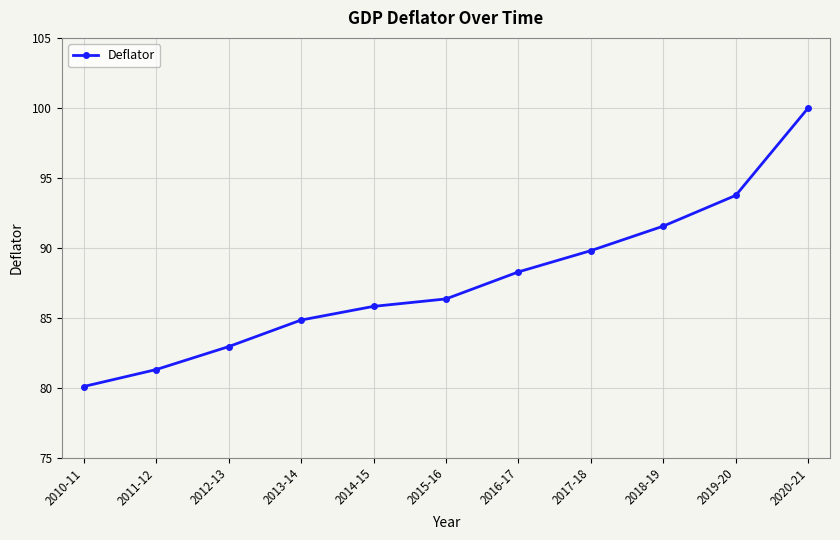

At which label does the data first exceed 86?

2015-16